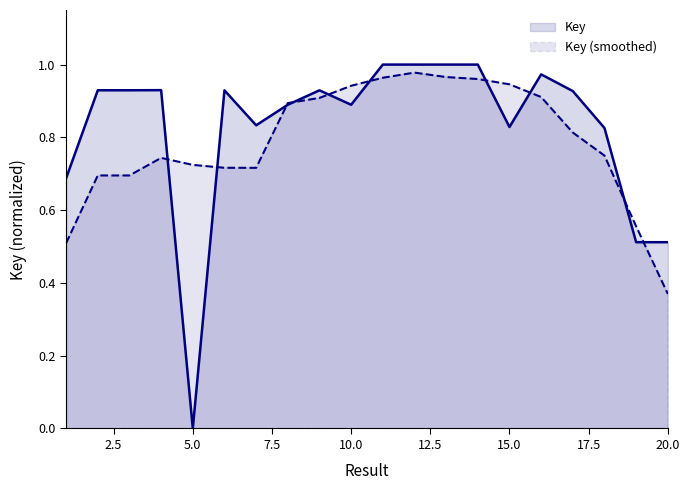

What is the sum of all values?

16.5